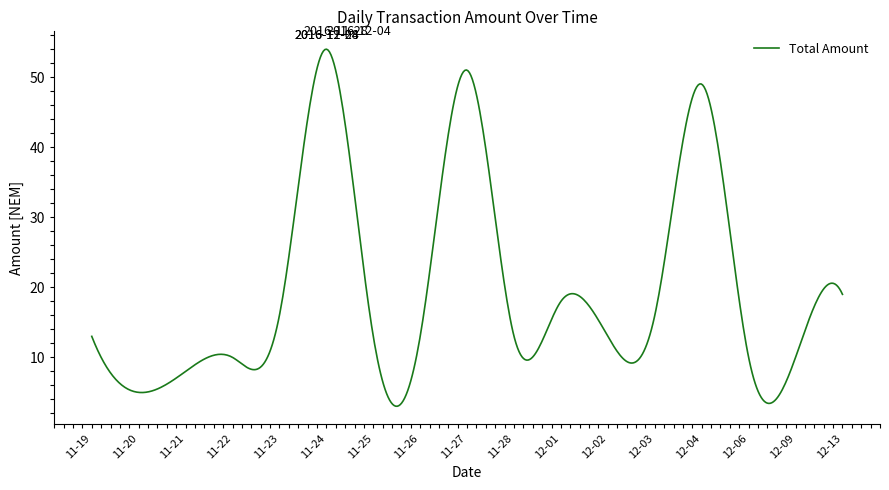

What is the maximum value shown in the chart?

54.0